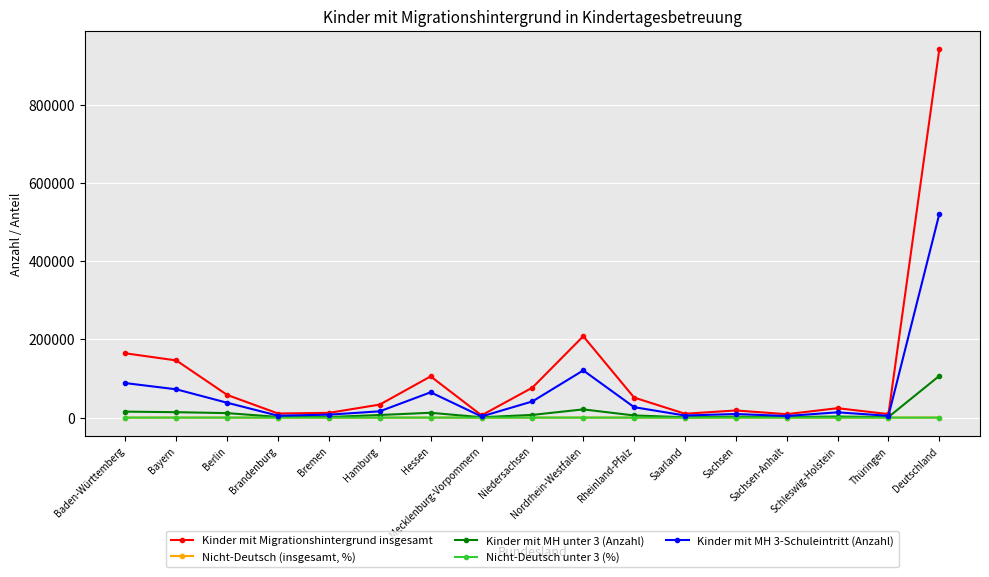

At which label does Kinder mit MH unter 3 (Anzahl) first exceed 5558?

Baden-Württemberg